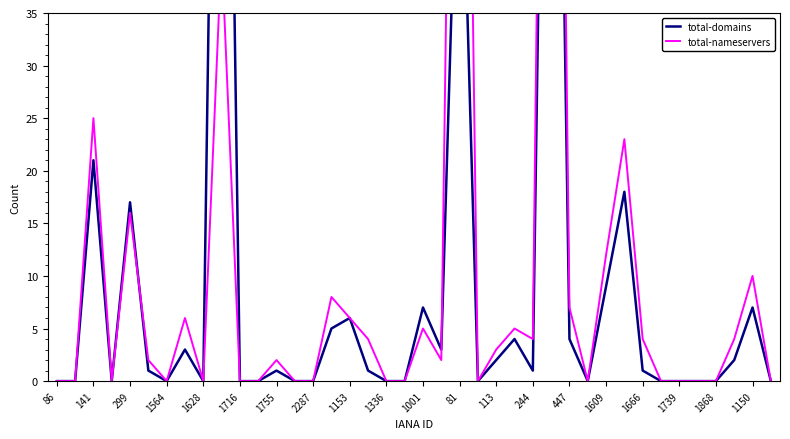

Where is total-domains nearest to the value 59?

81